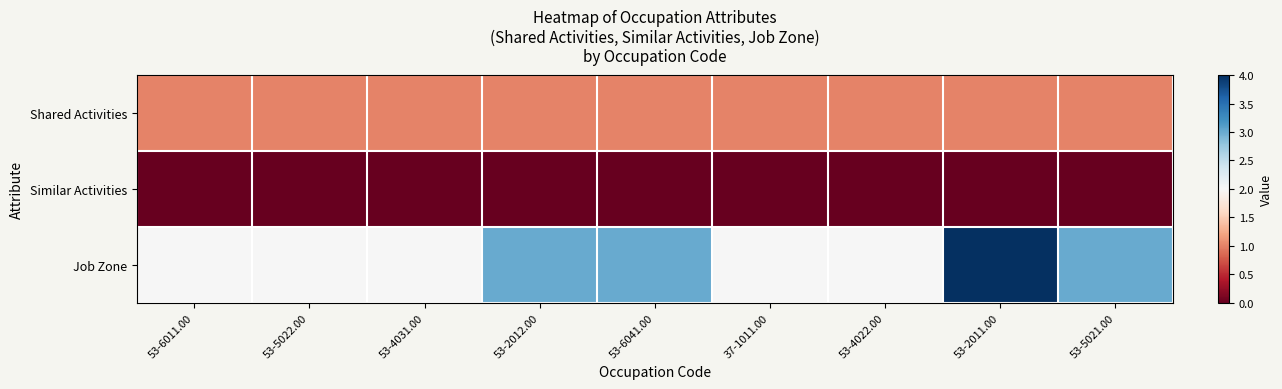

List the series in order of their overall mean, highest first.

Job Zone, Shared Activities, Similar Activities